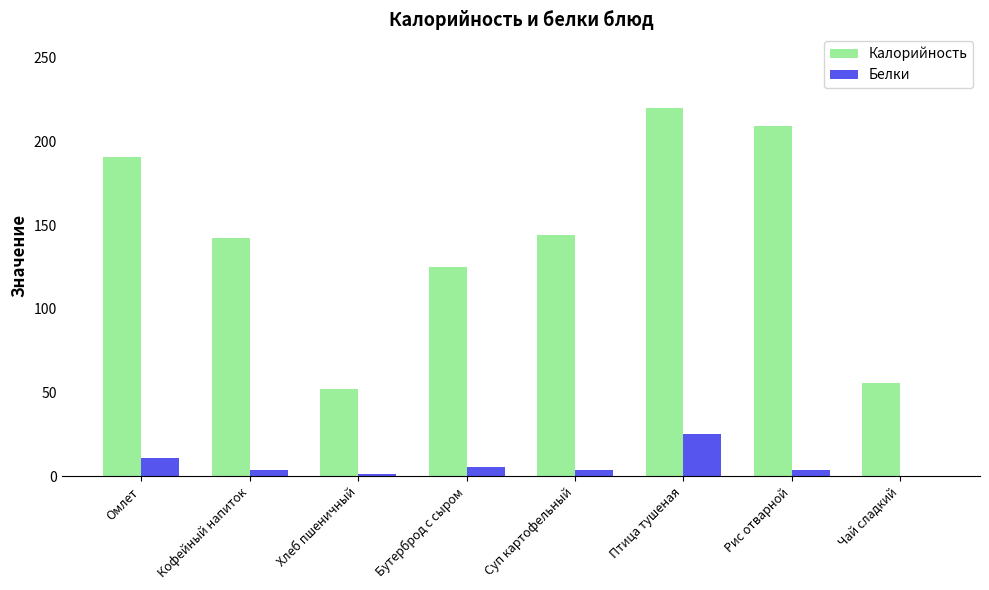

Which series has the largest total across all categories?

Калорийность